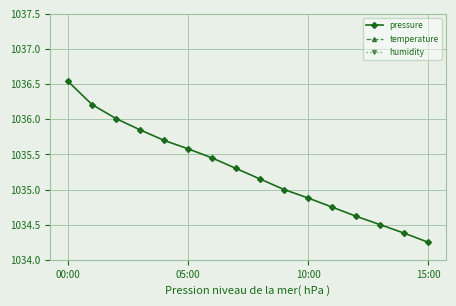

Is it true that pressure equals 1034.9 at 10:00?

True